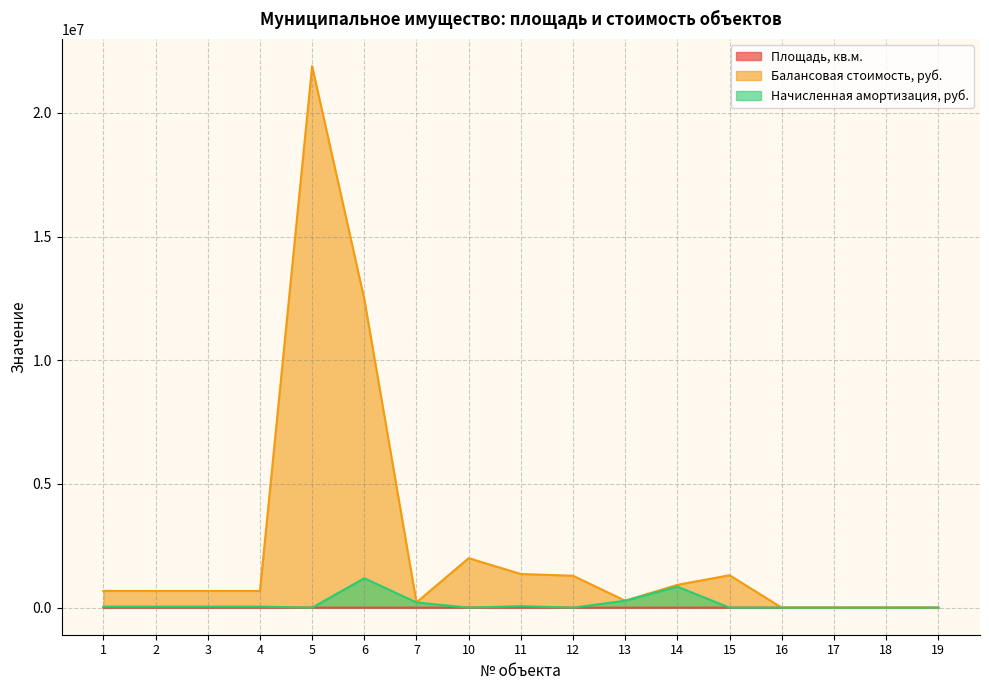

Where is the first local minimum for Площадь, кв.м.?

7